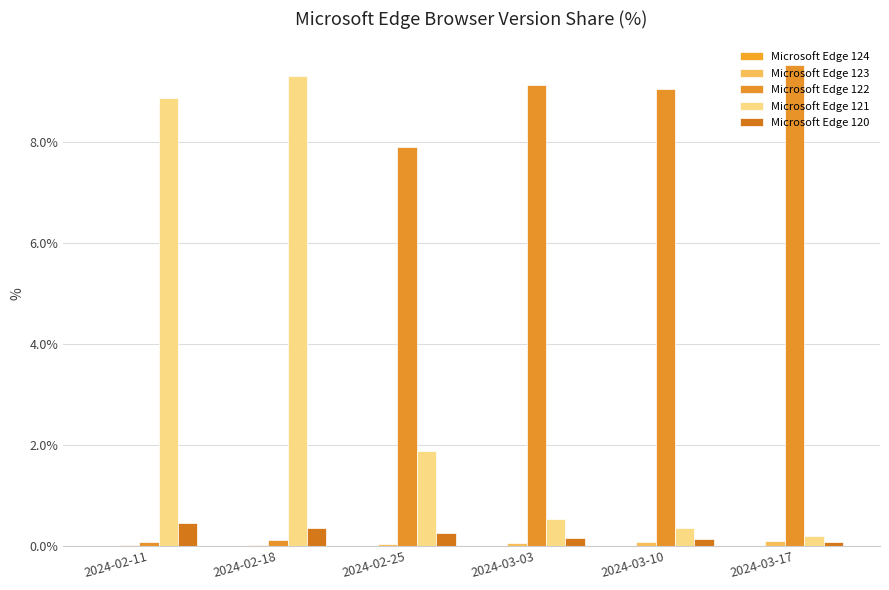

What is the difference between the second highest and minimum values in the Microsoft Edge 122 series?

9.0